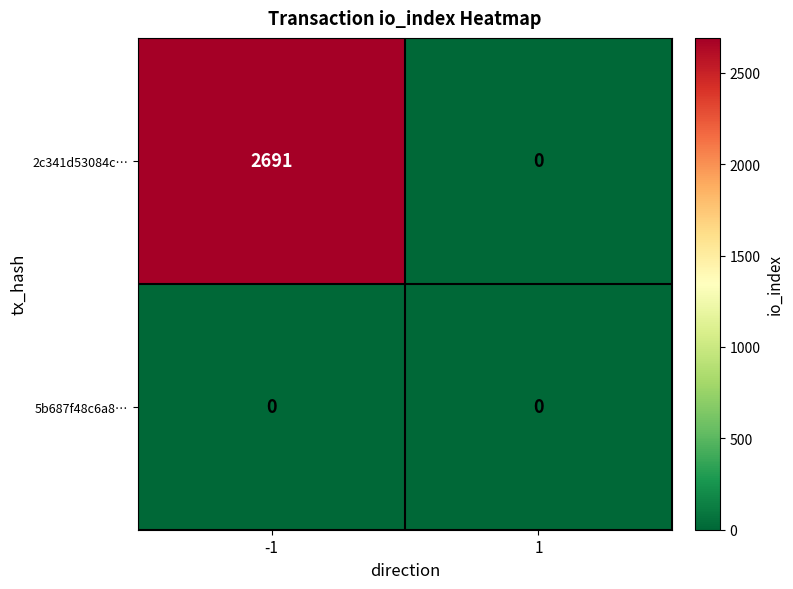

Rank the series at -1 from highest to lowest value.

2c341d53084c…, 5b687f48c6a8…